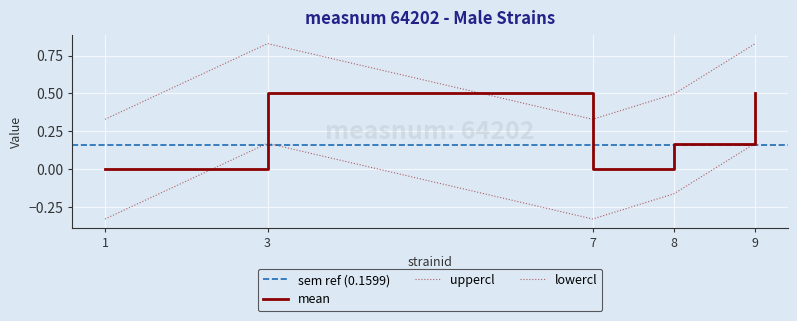

What is the difference between the second highest and minimum values in the lowercl series?

0.5